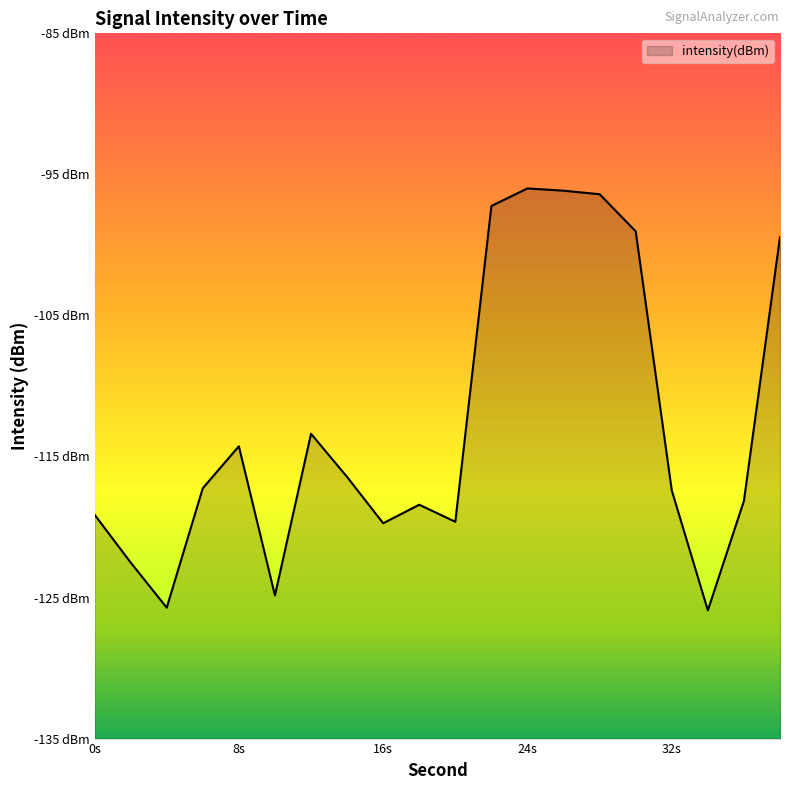

The value at 2 is -35.8. True or false?

False